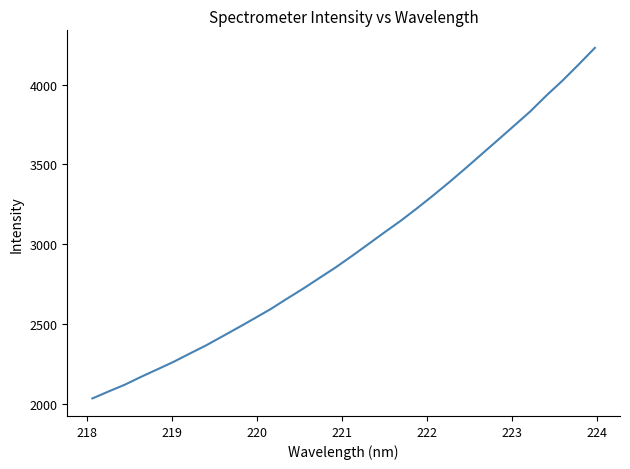

What is the difference between the maximum and second lowest values?

2151.5